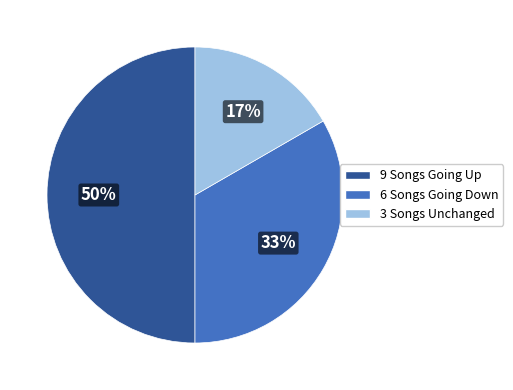

To the nearest percent, what is the average slice percentage?

33%